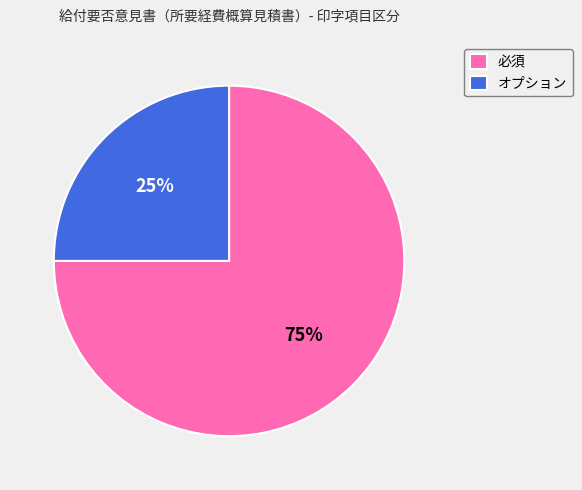

True or false: オプション accounts for 25% of the total.

True